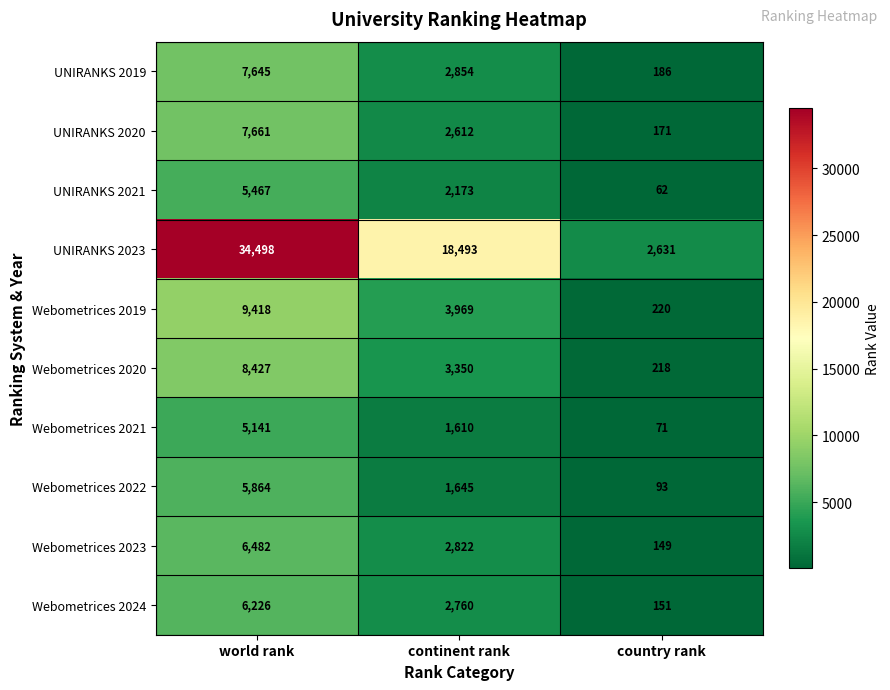

Rank the series at continent rank from lowest to highest value.

Webometrices 2021, Webometrices 2022, UNIRANKS 2021, UNIRANKS 2020, Webometrices 2024, Webometrices 2023, UNIRANKS 2019, Webometrices 2020, Webometrices 2019, UNIRANKS 2023